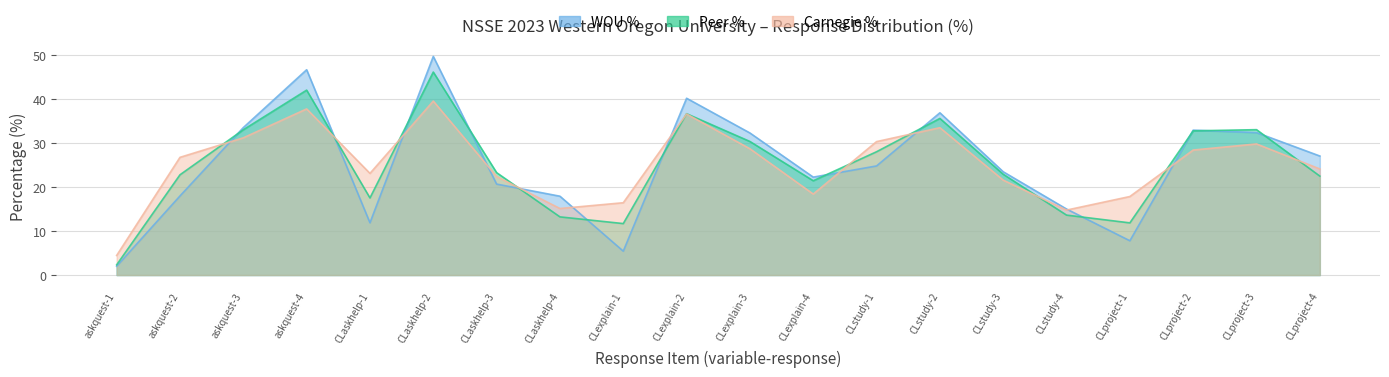

At which label is Carnegie % closest to 21?

CLstudy-3